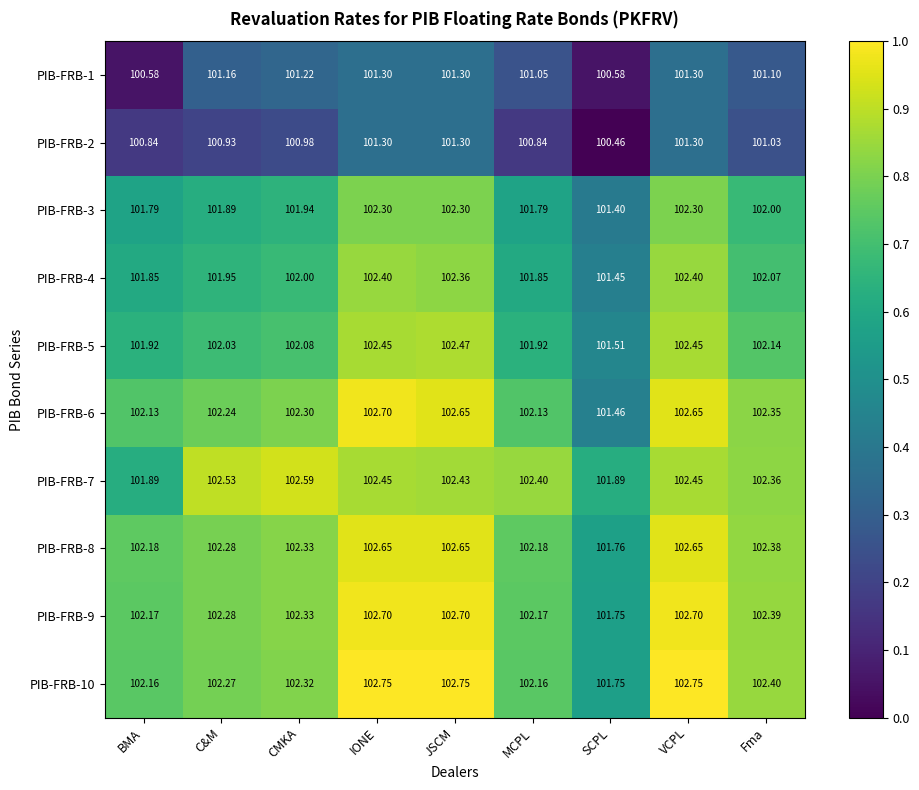

Which category has the lowest value in the PIB-FRB-4 series?

SCPL